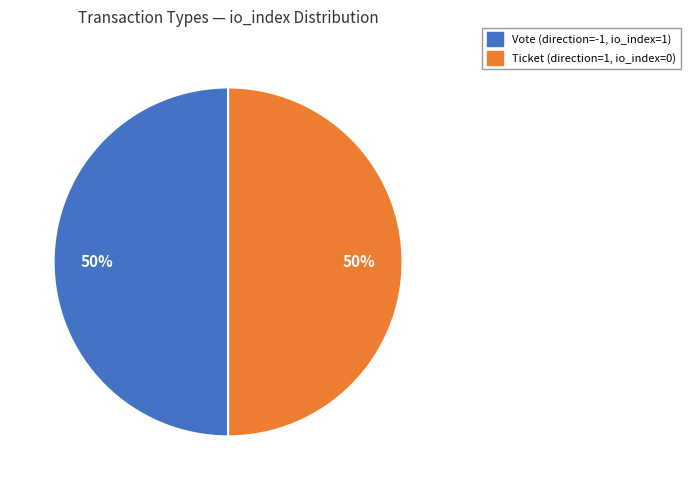

How many slices are in this pie chart?

2